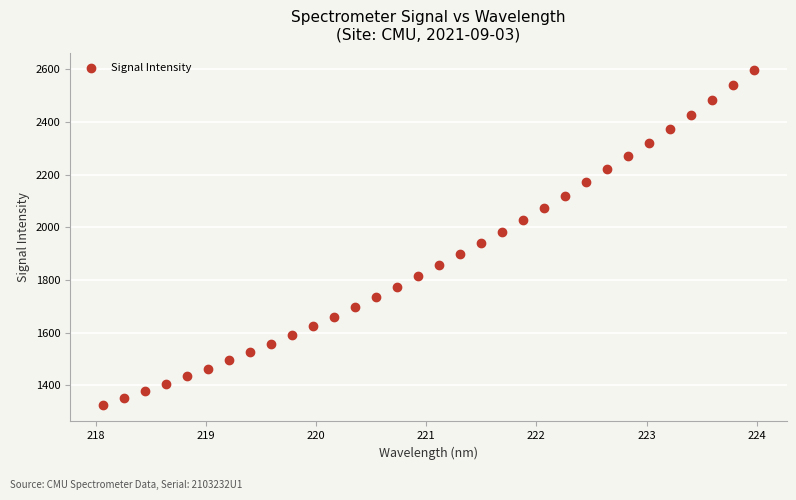

What is the range of X values (max minus min)?

5.9